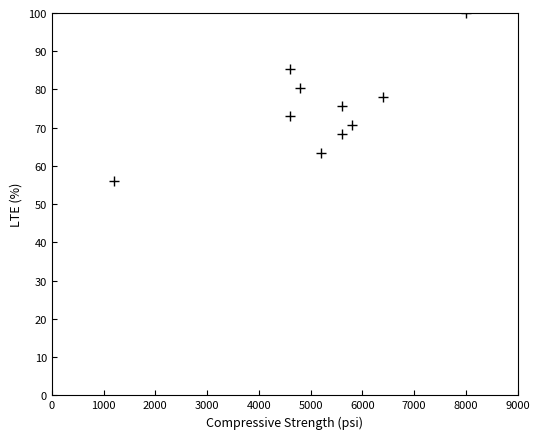

What is the average X value?

5180.0